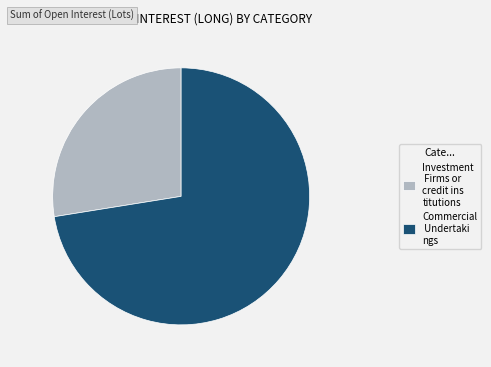

The Commercial Undertaki ngs slice represents 72% of the pie. True or false?

True